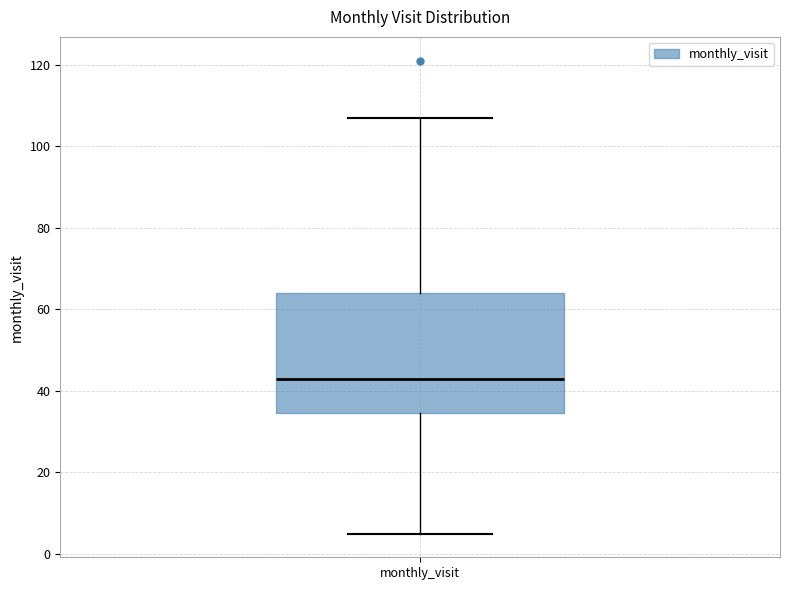

Read this box plot against the y-axis: the position of the median line, the range covered by the box, and the ends of both whiskers. The values are not printed on the chart, so give them approximately, as read against the axis.

median 44, box 34 to 64, whiskers 6 to 108